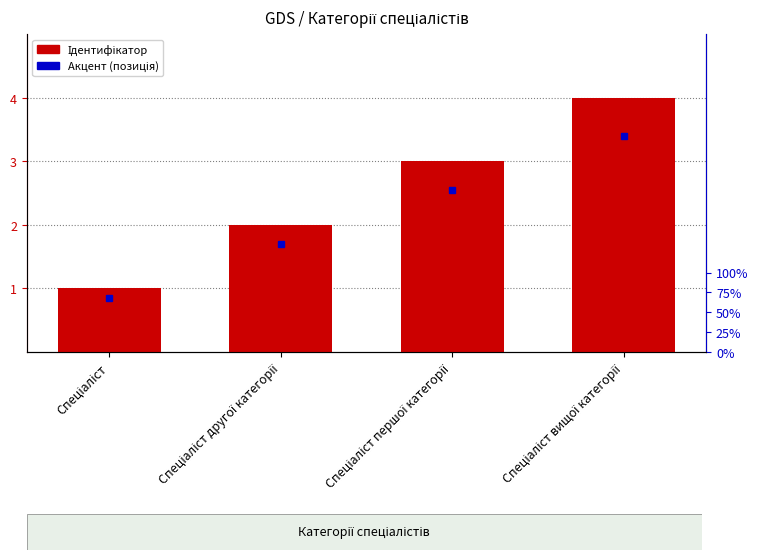

Reading left to right, transcribe all the data shown in this chart.

Спеціаліст=1	Спеціаліст другої категорії=2	Спеціаліст першої категорії=3	Спеціаліст вищої категорії=4